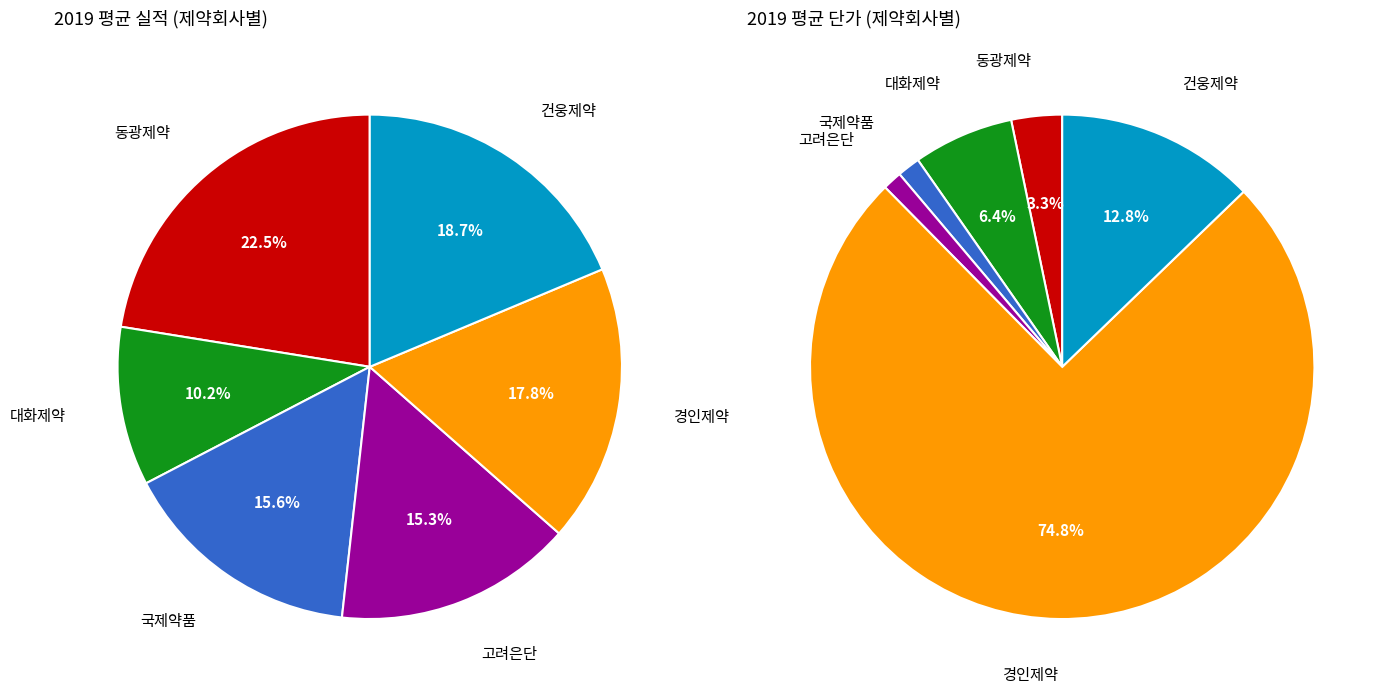

How many segments does this pie chart have?

6